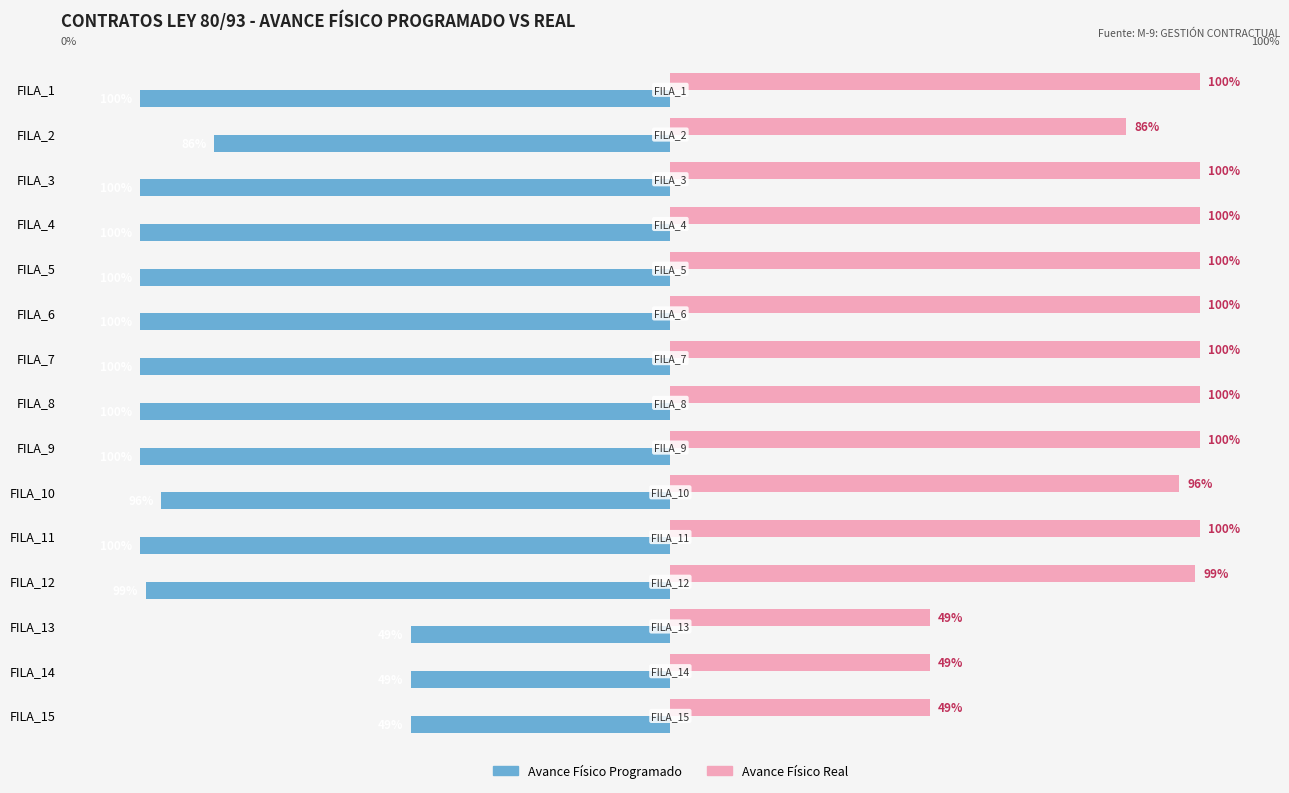

Which series has the largest total across all categories?

Avance Físico Real